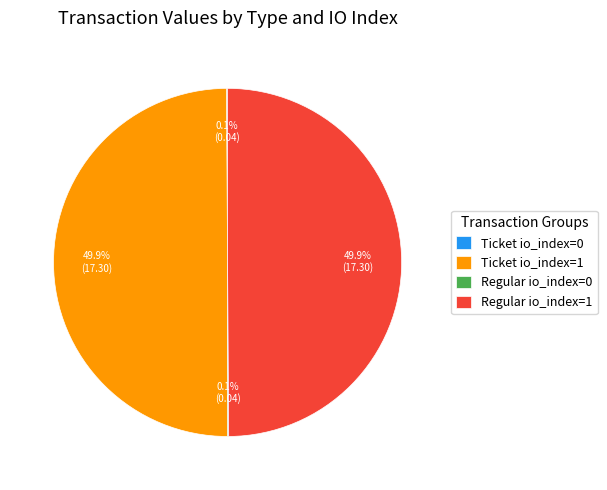

The Regular io_index=0 slice represents 0% of the pie. True or false?

True